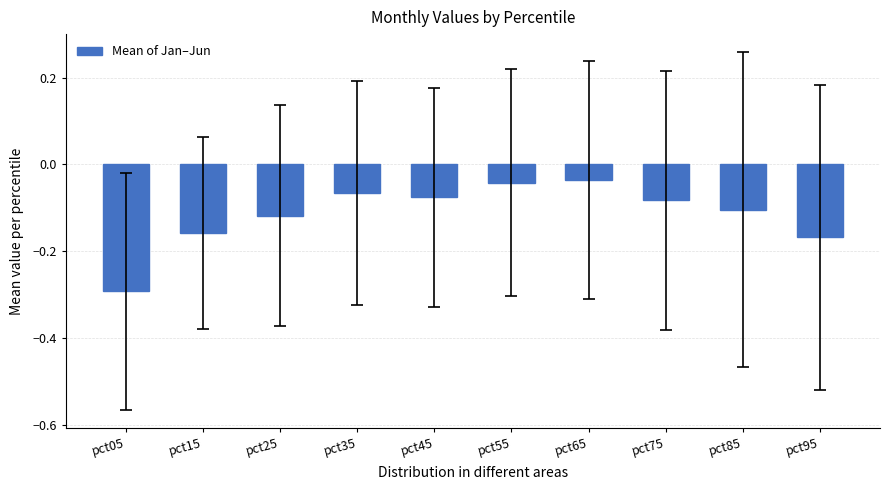

The value at pct35 is -0.0. True or false?

False